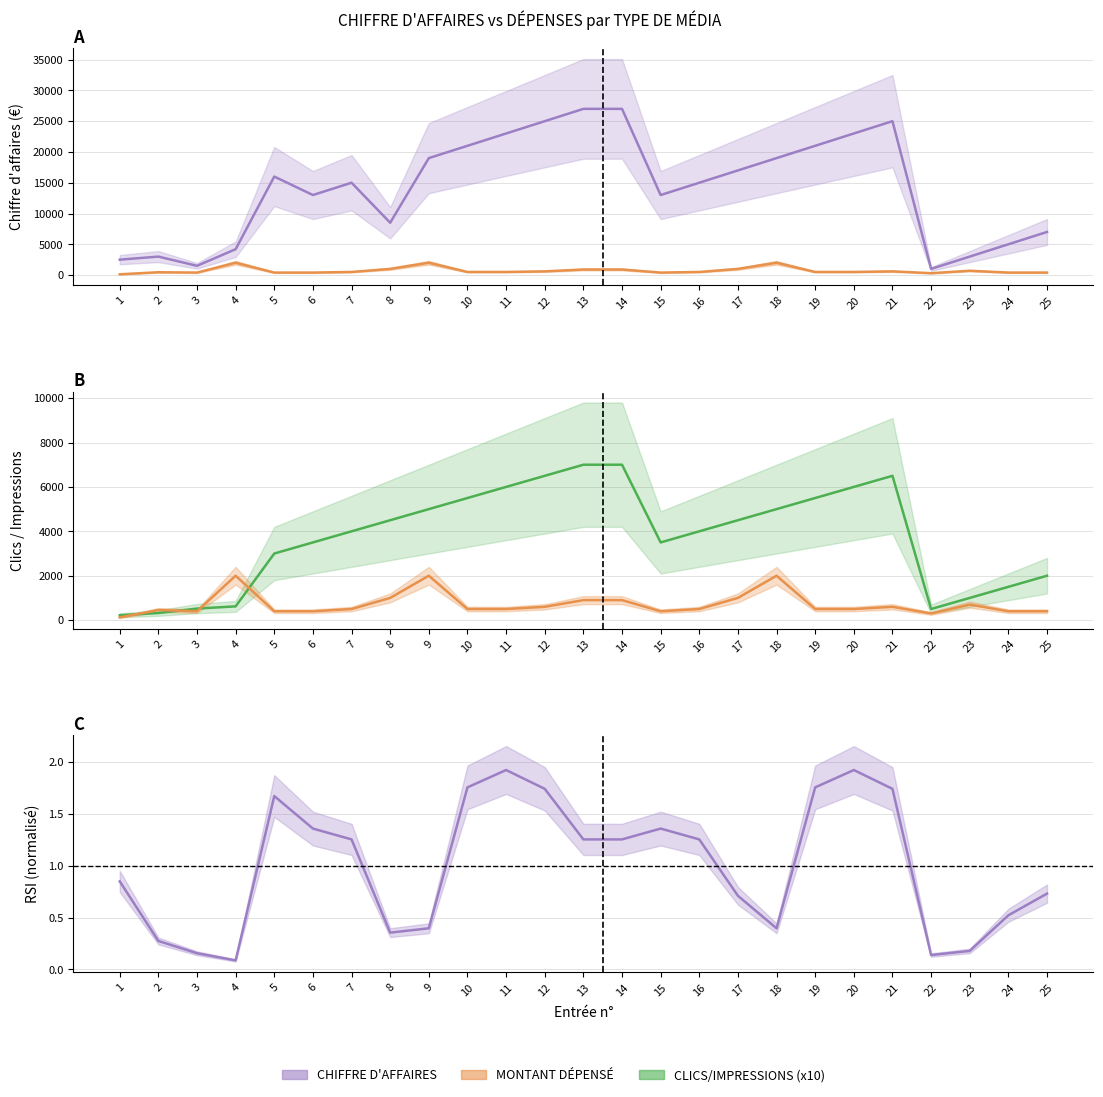

Between 13 and 9, which is larger?

9